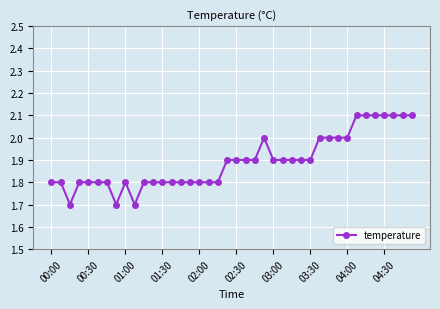

What is the average value?

1.9